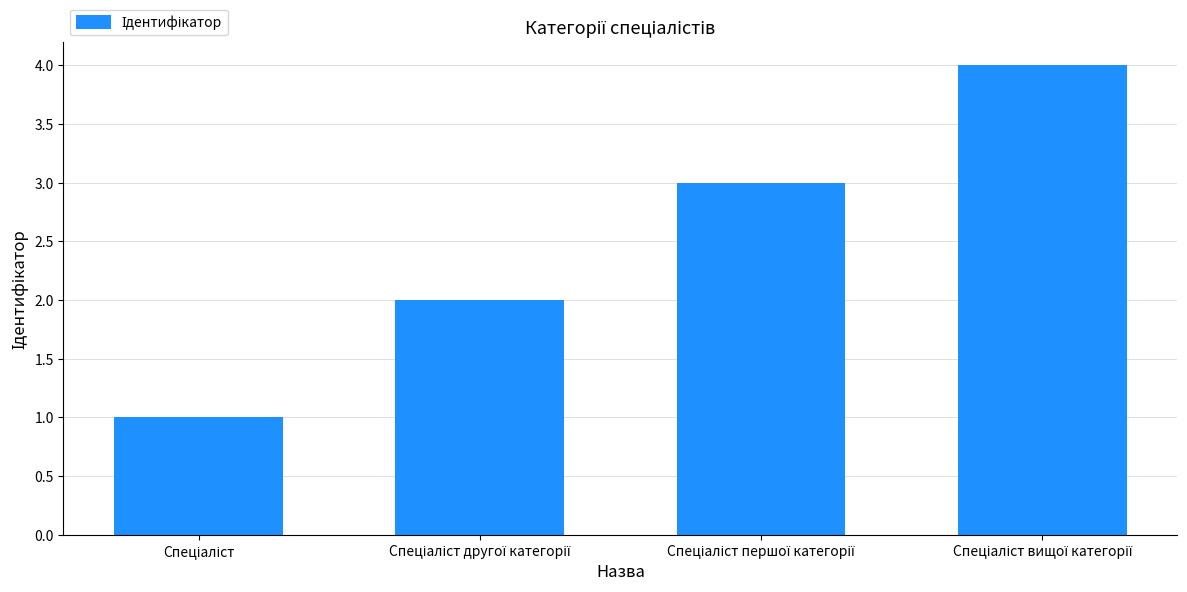

How many data points are less than 3?

2